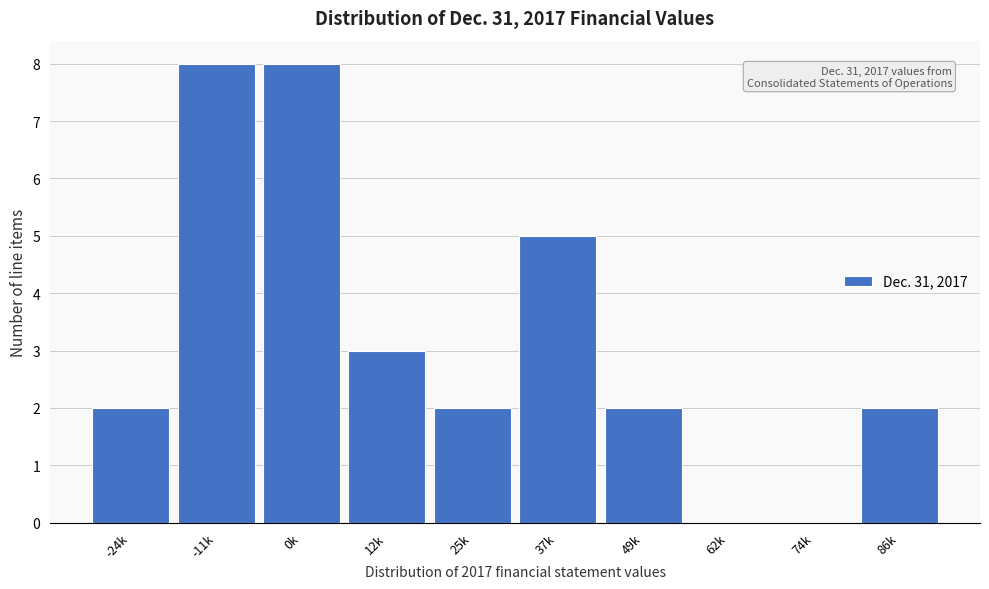

Reading right to left, transcribe all the data shown in this chart.

86k=2	74k=0	62k=0	49k=2	37k=5	25k=2	12k=3	0k=8	-11k=8	-24k=2